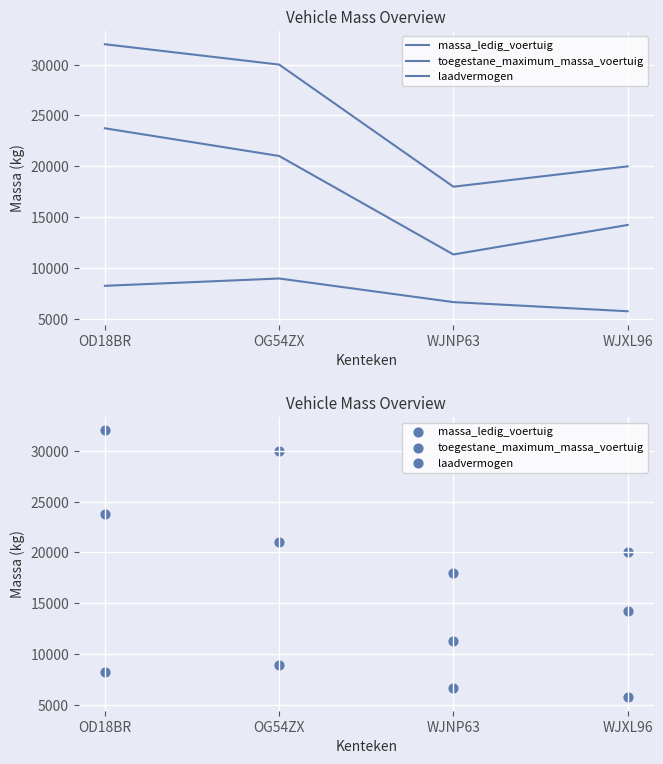

Which series has the widest spread of Y values?

toegestane_maximum_massa_voertuig